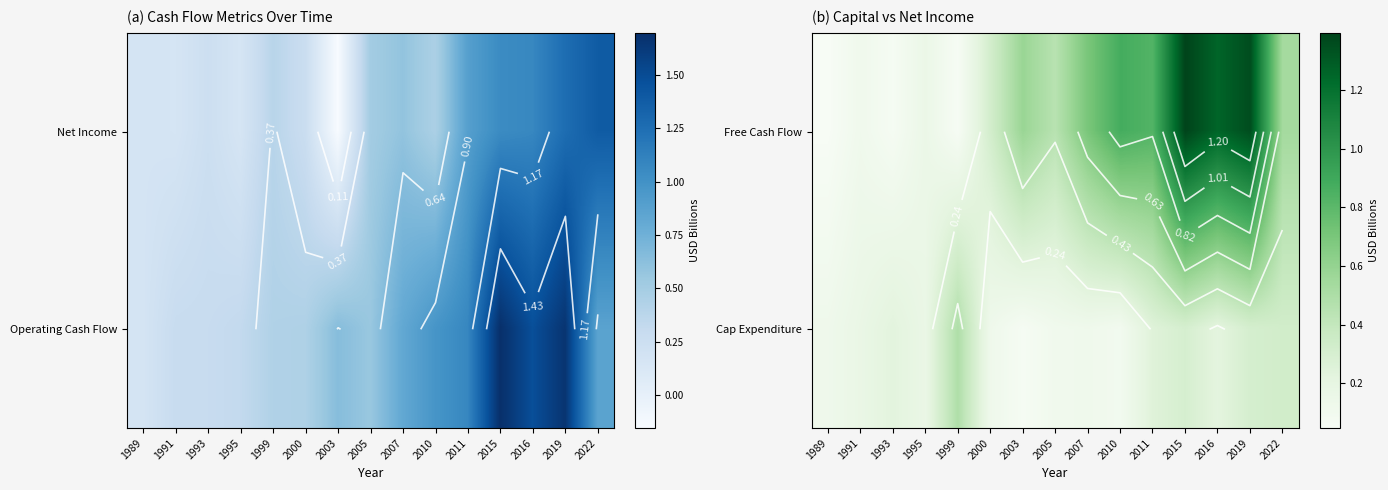

Which category has the highest value in the Cap Expenditure series?

1999